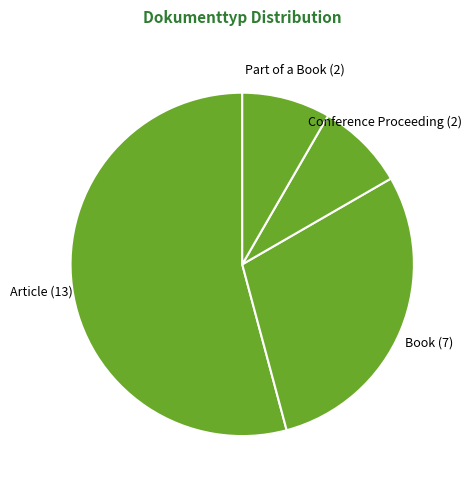

To the nearest percent, what is the difference between the largest and smallest slice percentages?

46%